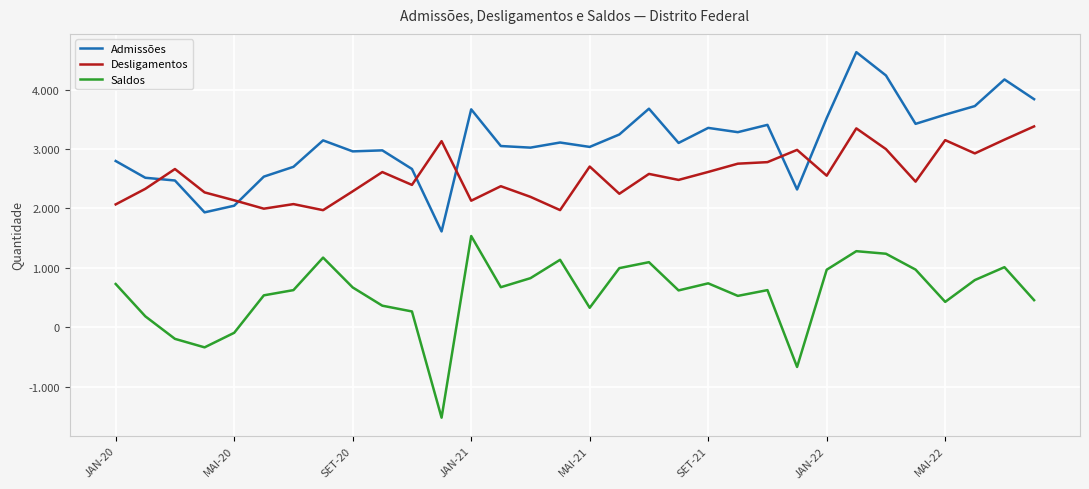

Reading left to right, extract all data points from this chart.

Admissões: 2799	2517	2471	1935	2047	2536	2701	3146	2961	2978	2665	1614	3668	3051	3024	3110	3036	3245	3679	3103	3356	3284	3407	2320	3522	4630	4238	3424	3579	3723	4171	3839
Desligamentos: 2069	2331	2664	2271	2138	1997	2074	1972	2289	2613	2397	3133	2131	2375	2196	1973	2706	2248	2582	2481	2615	2754	2780	2986	2552	3348	2999	2452	3150	2927	3158	3381
Saldos: 730	186	-193	-336	-91	539	627	1174	672	365	268	-1519	1537	676	828	1137	330	997	1097	622	741	530	627	-666	970	1282	1239	972	429	796	1013	458